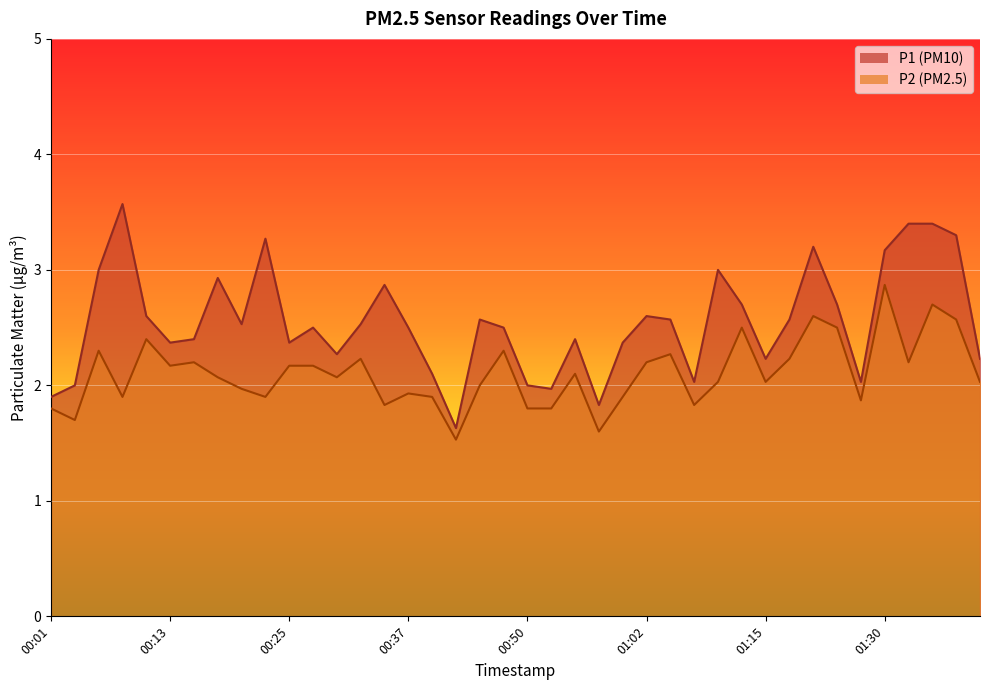

What is the label of the 32nd point from the right?

00:20